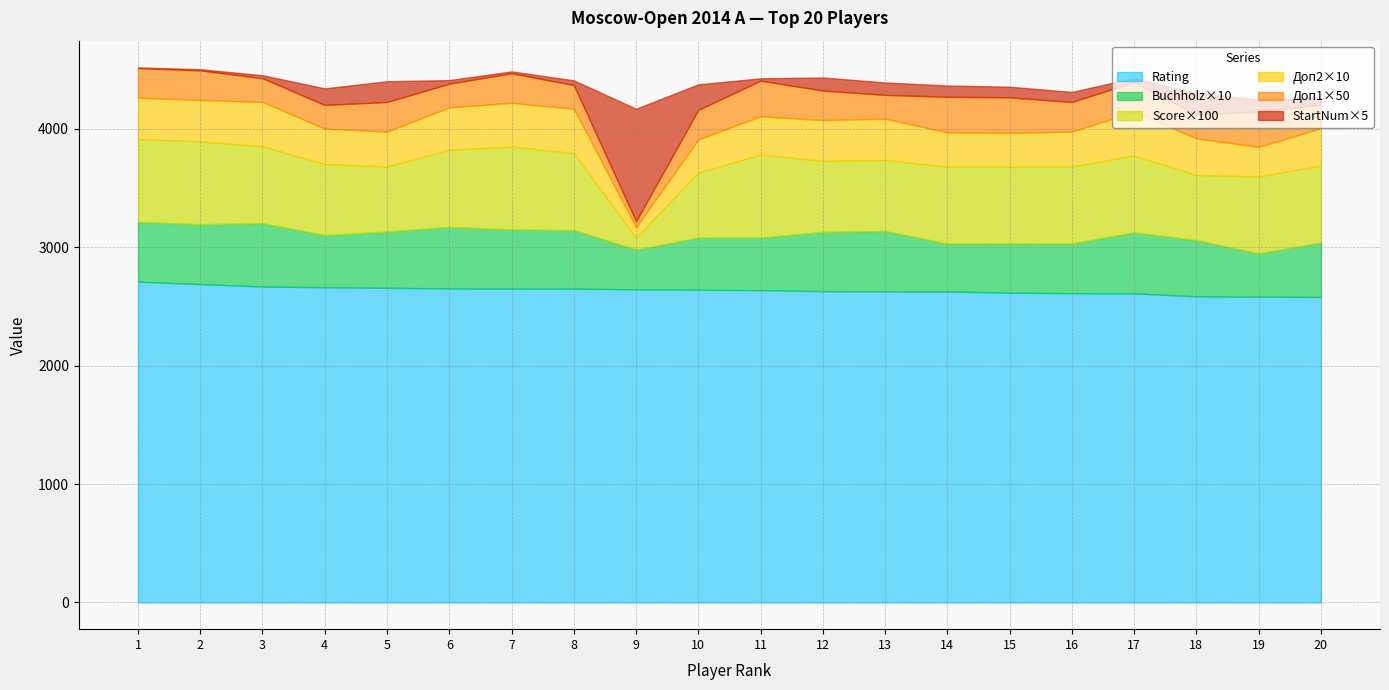

What is the value of the Додаткові1 point at the 19th from the left?

6.0